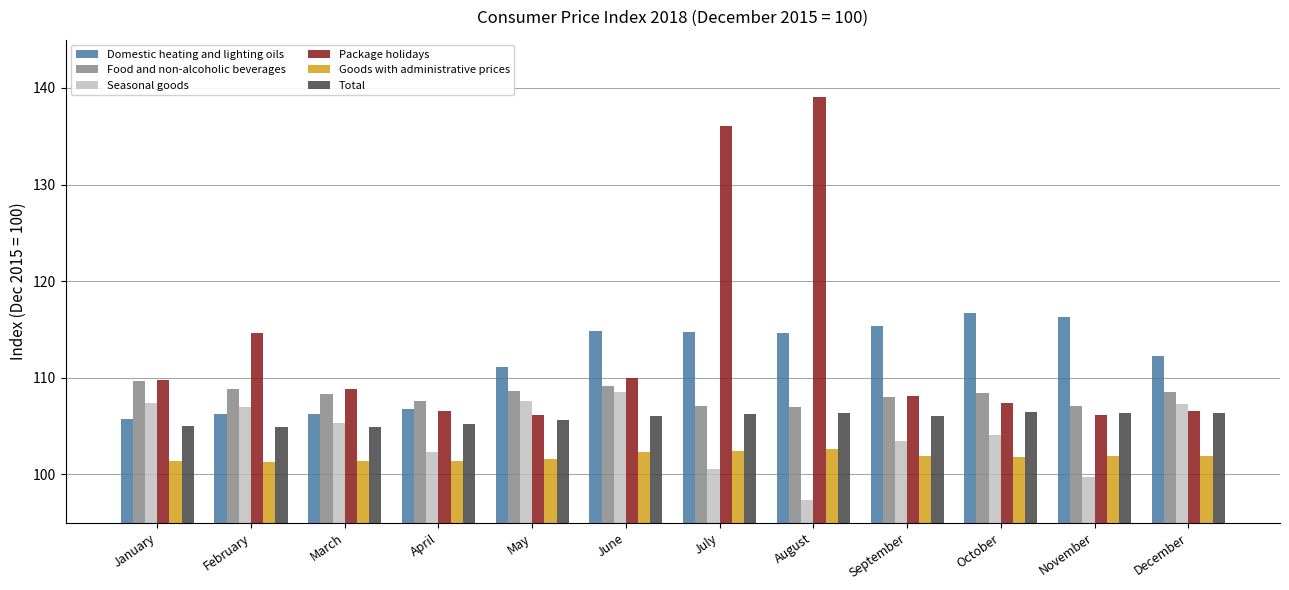

Which category has the highest value across all series?

August